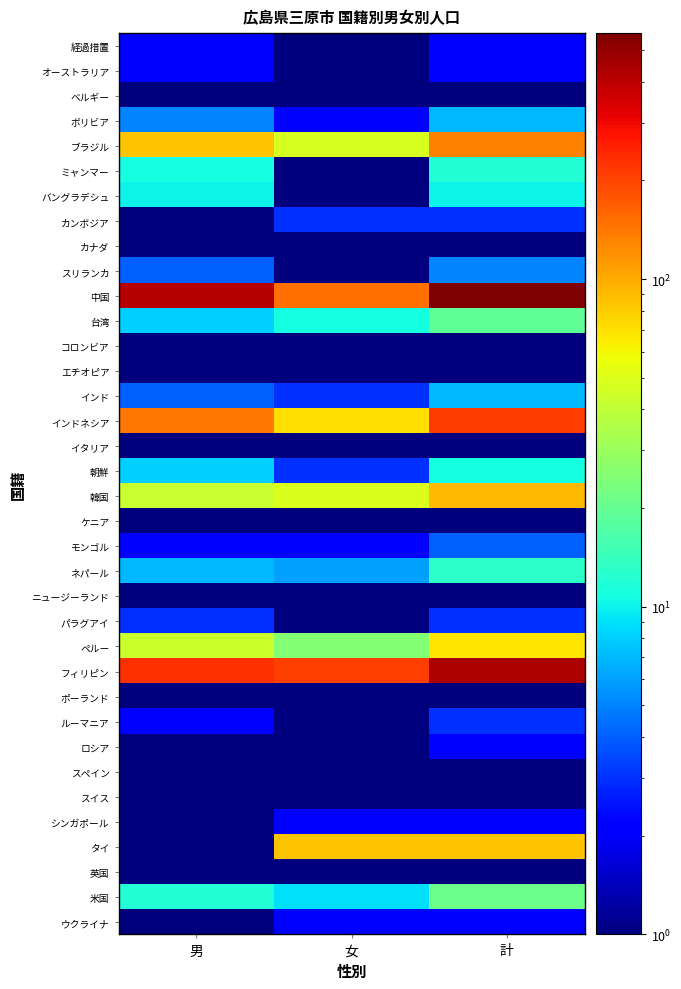

List the series in order of their peak value, highest first.

中国, フィリピン, インドネシア, ブラジル, 韓国, タイ, ペルー, 米国, 台湾, ネパール, ミャンマー, 朝鮮, バングラデシュ, ボリビア, インド, スリランカ, モンゴル, カンボジア, パラグアイ, ルーマニア, 経過措置, オーストラリア, ロシア, シンガポール, ウクライナ, ベルギー, カナダ, コロンビア, エチオピア, イタリア, ケニア, ニュージーランド, ポーランド, スペイン, スイス, 英国